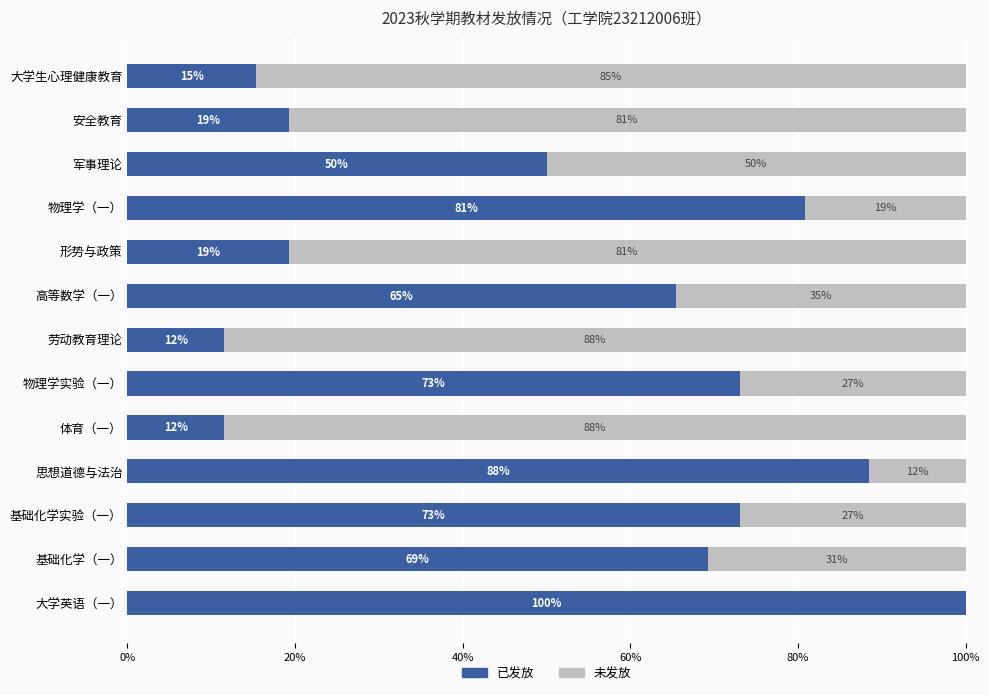

What are all the series names shown in the legend?

已发放, 未发放